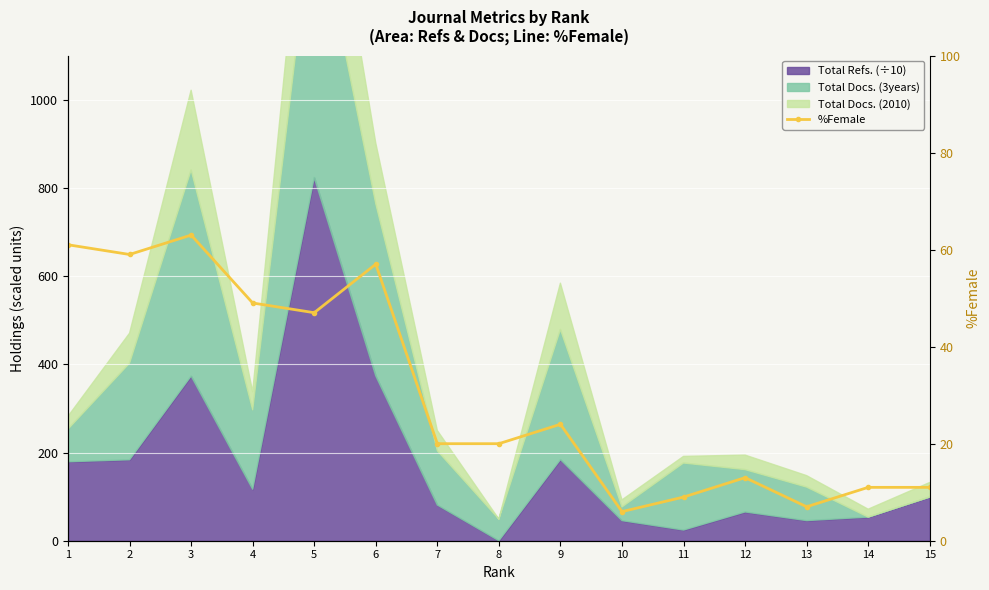

What is the smallest value displayed?

6